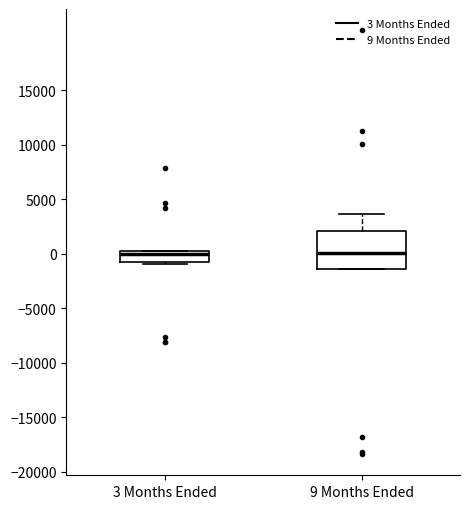

Reading left to right, transcribe this box plot: for each box, give where its median line is, the range the box spans, and where its two whiskers end, as read against the y-axis. The values are not printed on the chart, so give them approximately, as read against the axis.

3 Months Ended: median 0, box -500 to 500, whiskers -1000 to 500
9 Months Ended: median 0, box -1500 to 2000, whiskers -1500 to 3500